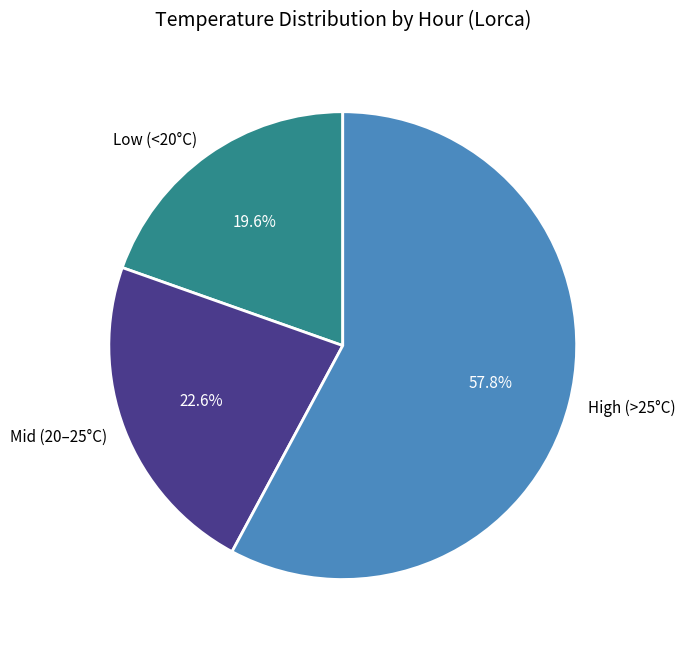

Which slice is the largest?

High (>25°C)